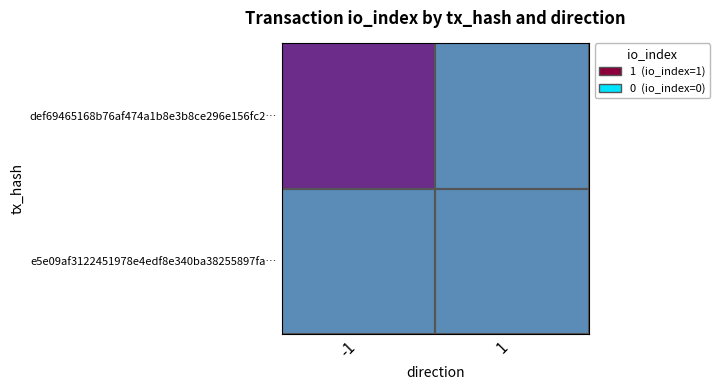

What is the spread (max minus min) of values at -1?

1